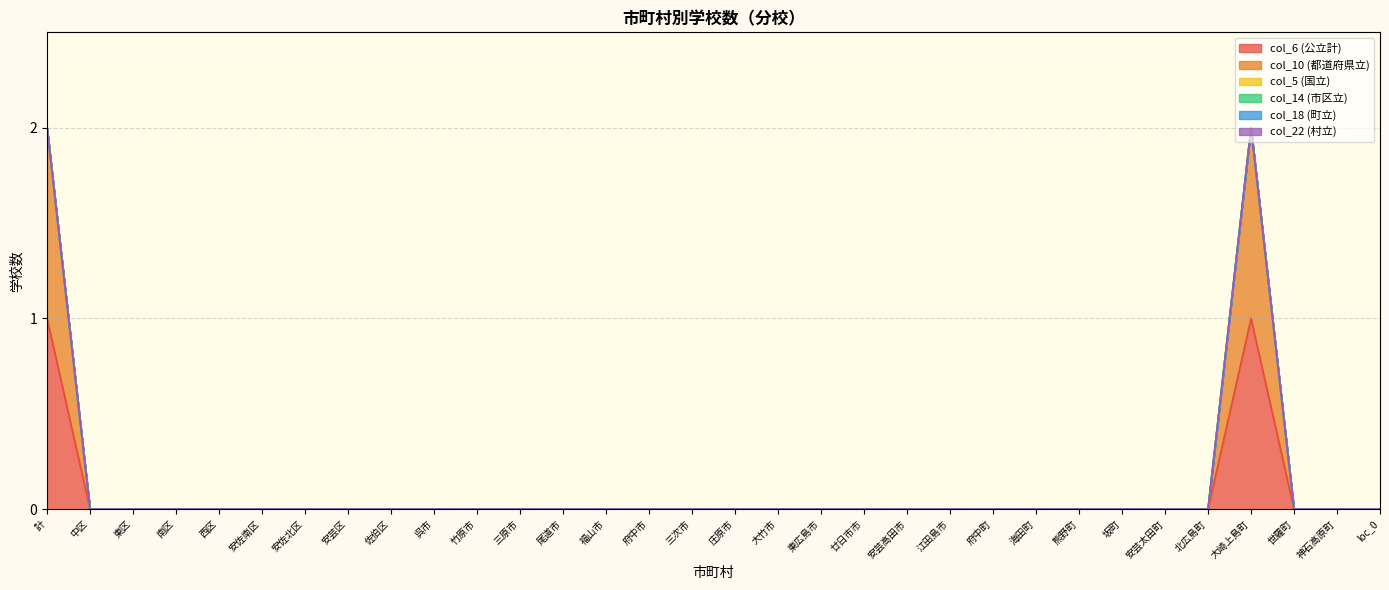

True or false: col_10 (都道府県立) has a value of 0 at 安佐南区.

True